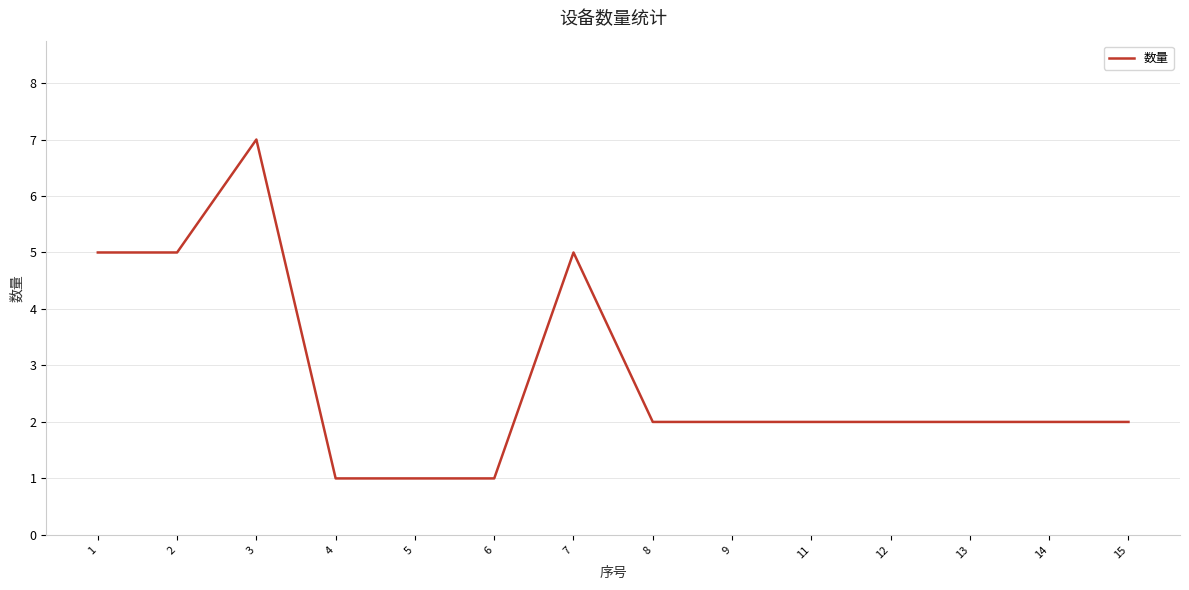

Which label corresponds to the largest value in the chart?

3